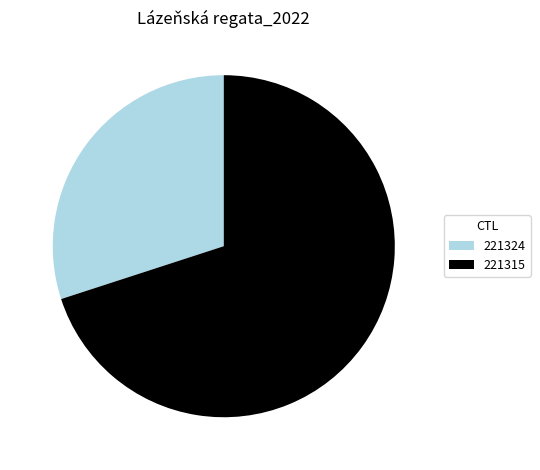

How many slices are in this pie chart?

2